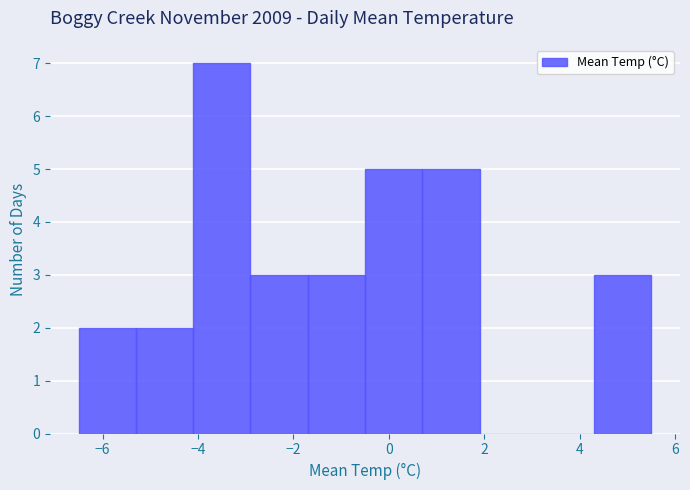

Over which range of the x-axis is the bar tallest?

-4.1 to -2.9